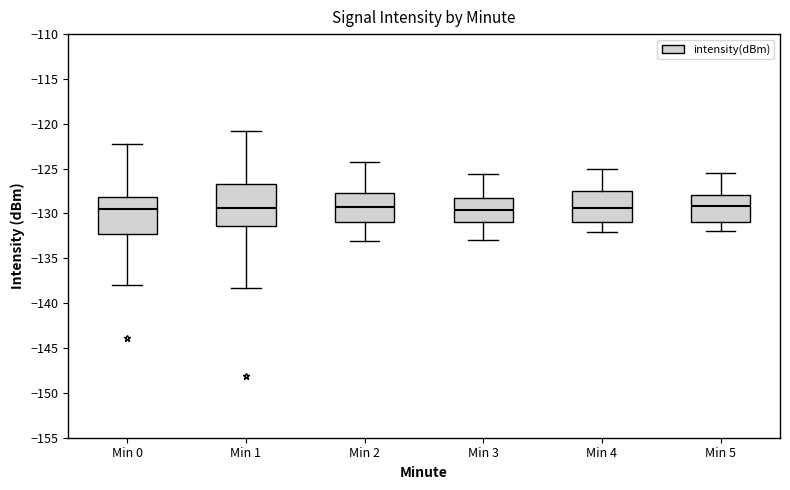

Comparing the boxes themselves (not the whiskers), which one is the tallest?

Min 1